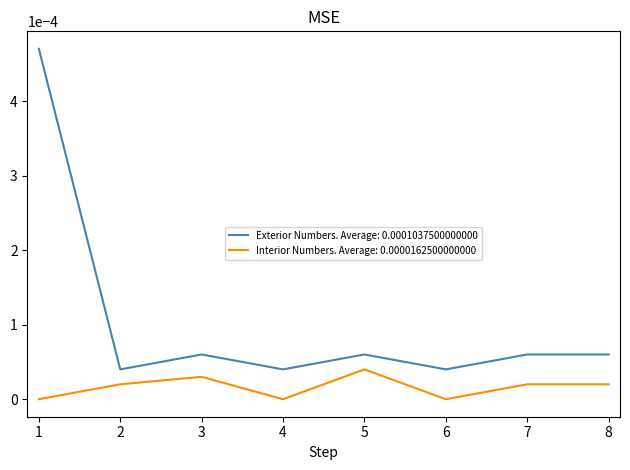

List the series in order of their overall mean, highest first.

Exterior Numbers. Average: 0.0001037500000000, Interior Numbers. Average: 0.0000162500000000